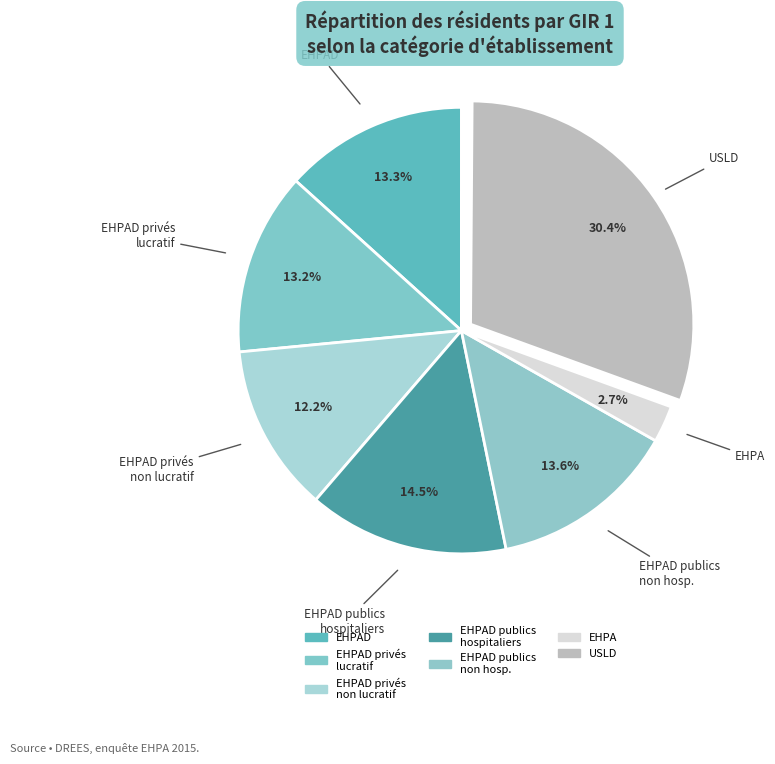

Does any single category account for the majority?

No